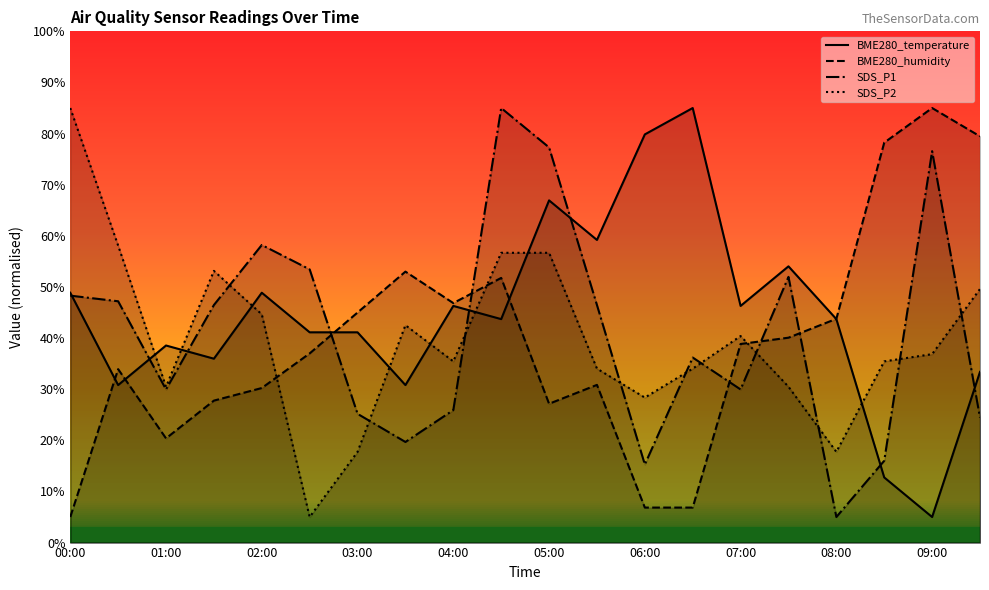

At which label is BME280_temperature closest to 45?

04:30